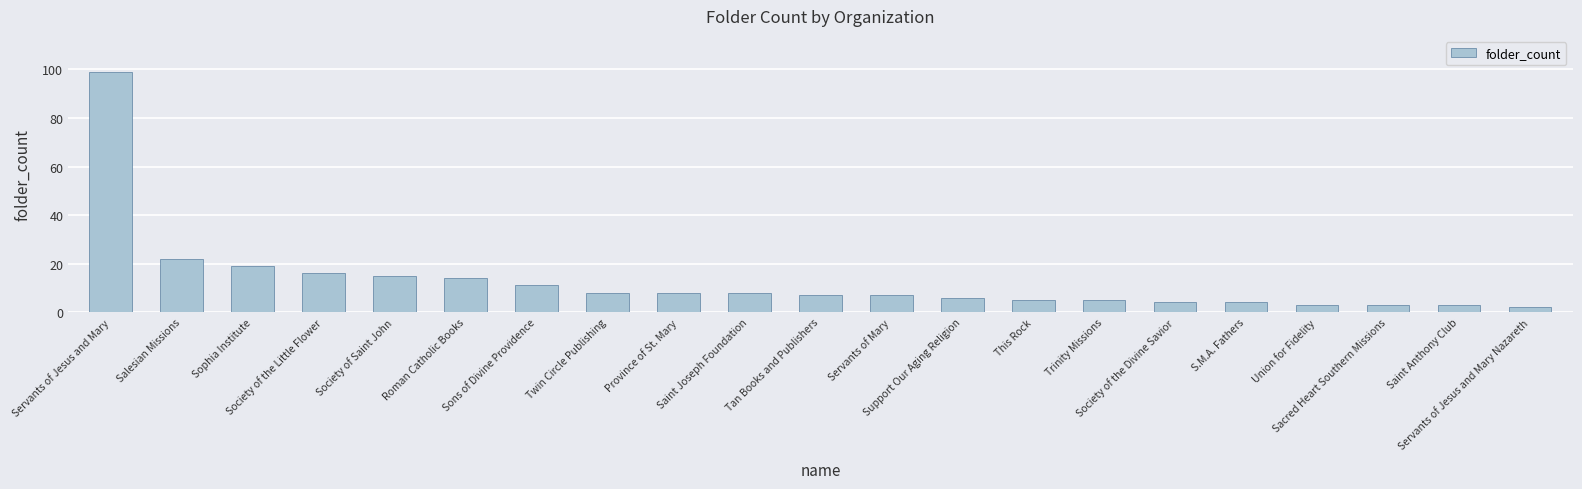

What is the change in value from Sophia Institute to Province of St. Mary?

-11